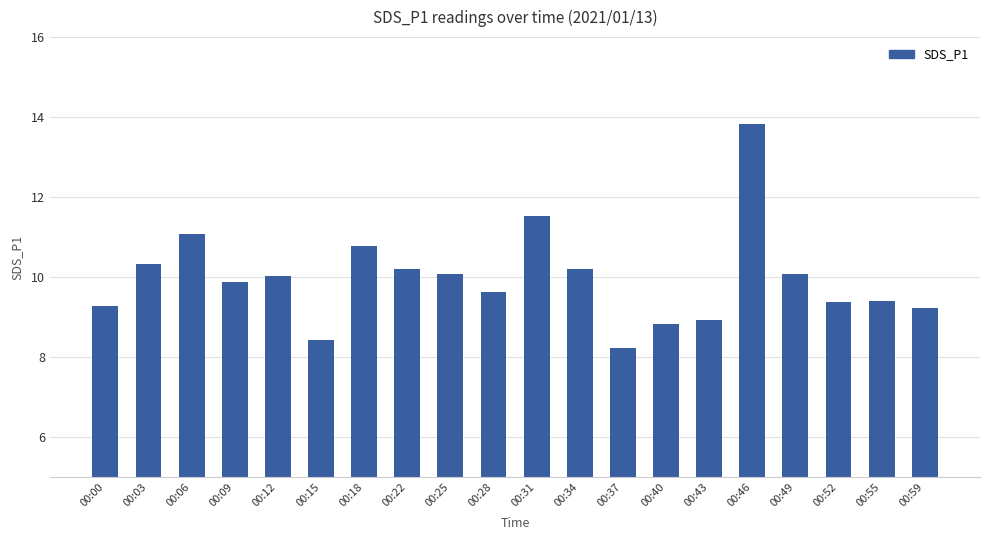

What is the sum of all values?

199.3